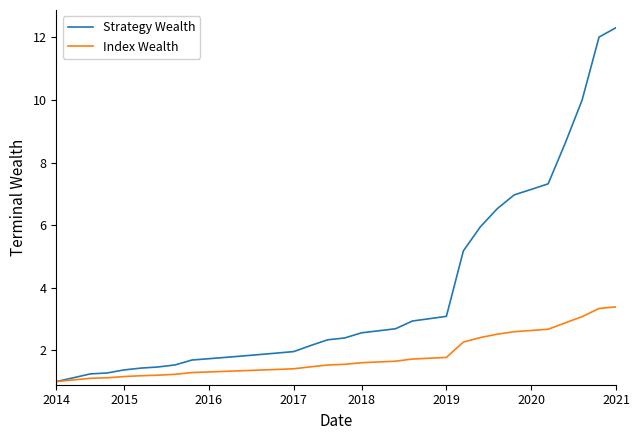

Which series has the largest total across all categories?

Strategy Wealth